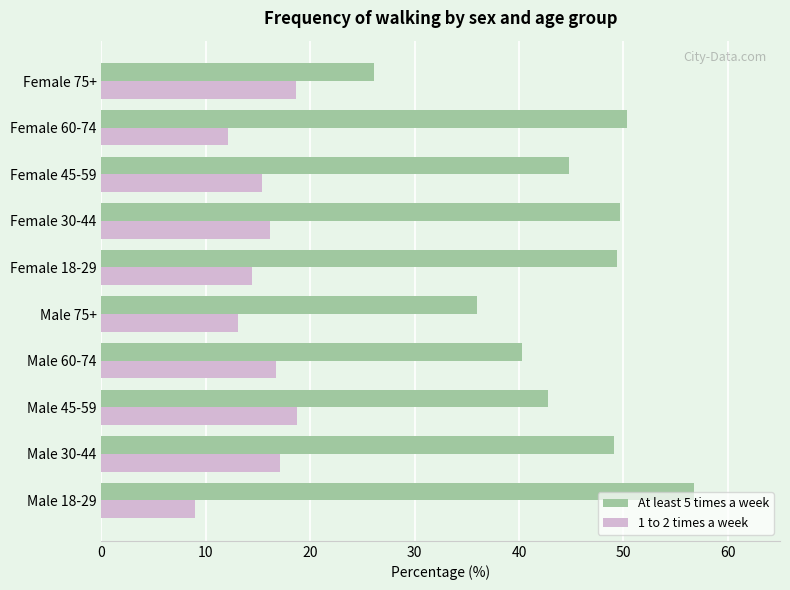

What is the sum of the 1 to 2 times a week values at Male 45-59 and Male 18-29?

27.7